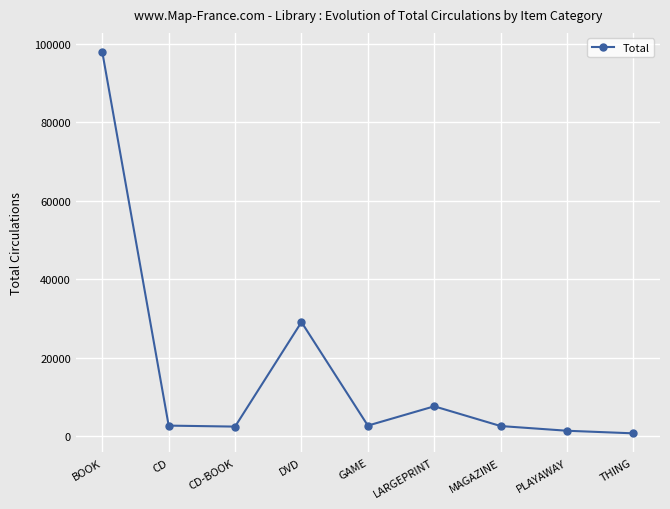

Is it true that the value at BOOK is 97961?

True